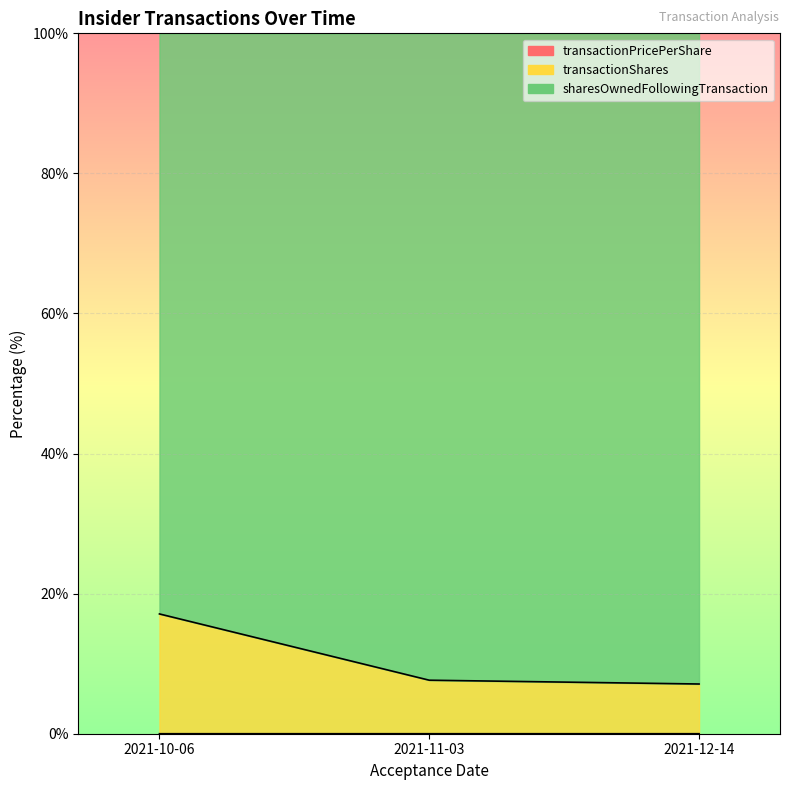

What is the label of the 2nd point from the right?

2021-11-03